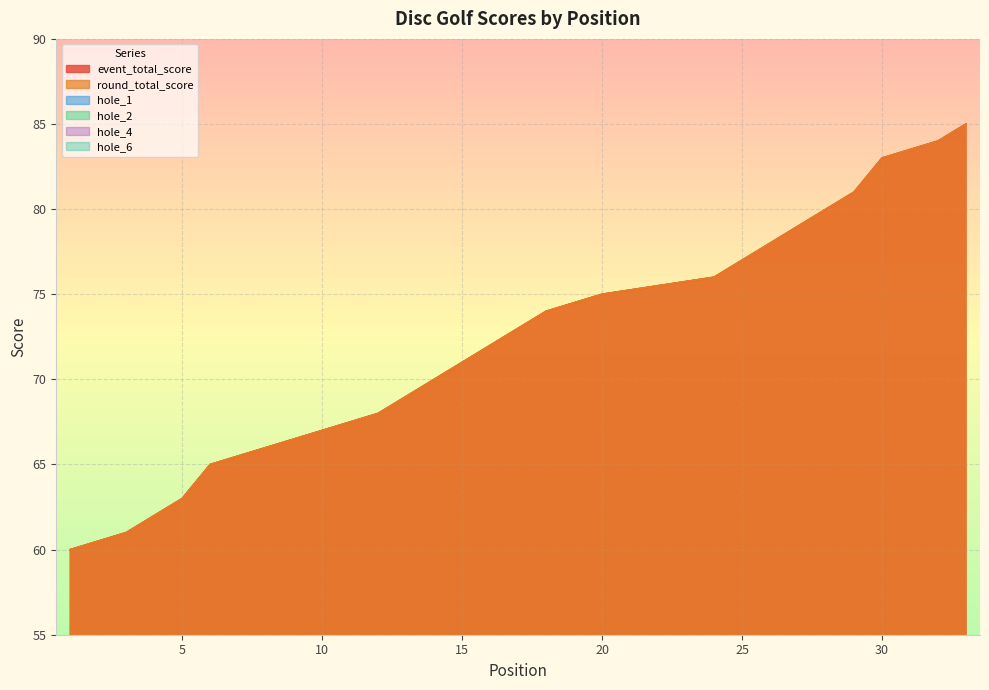

True or false: hole_4 has a value of 5 at 20.

False